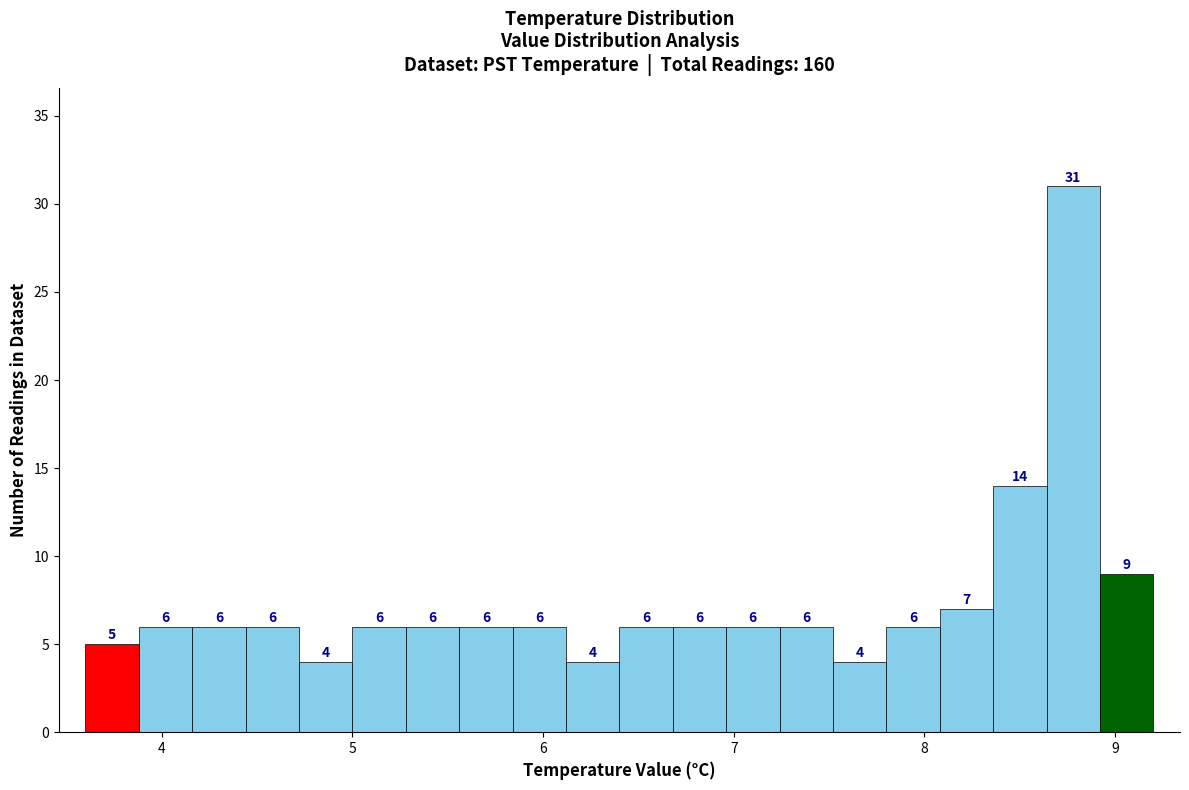

Read against the x-axis, roughly where is the centre of the tallest bar?

8.8